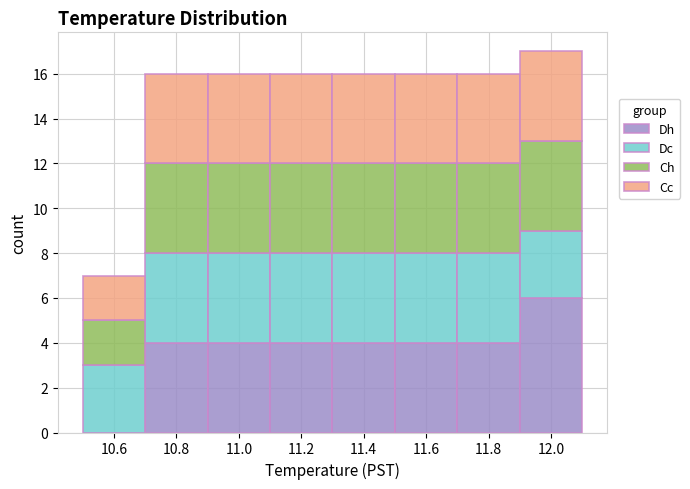

Reading left to right, transcribe this chart: for each stacked bar, give the range it covers on the x-axis and its total height. The values are not printed on the chart, so give them approximately, as read against the axis.

10.5 to 10.7: 7
10.7 to 10.9: 16
10.9 to 11.1: 16
11.1 to 11.3: 16
11.3 to 11.5: 16
11.5 to 11.7: 16
11.7 to 11.9: 16
11.9 to 12.1: 17